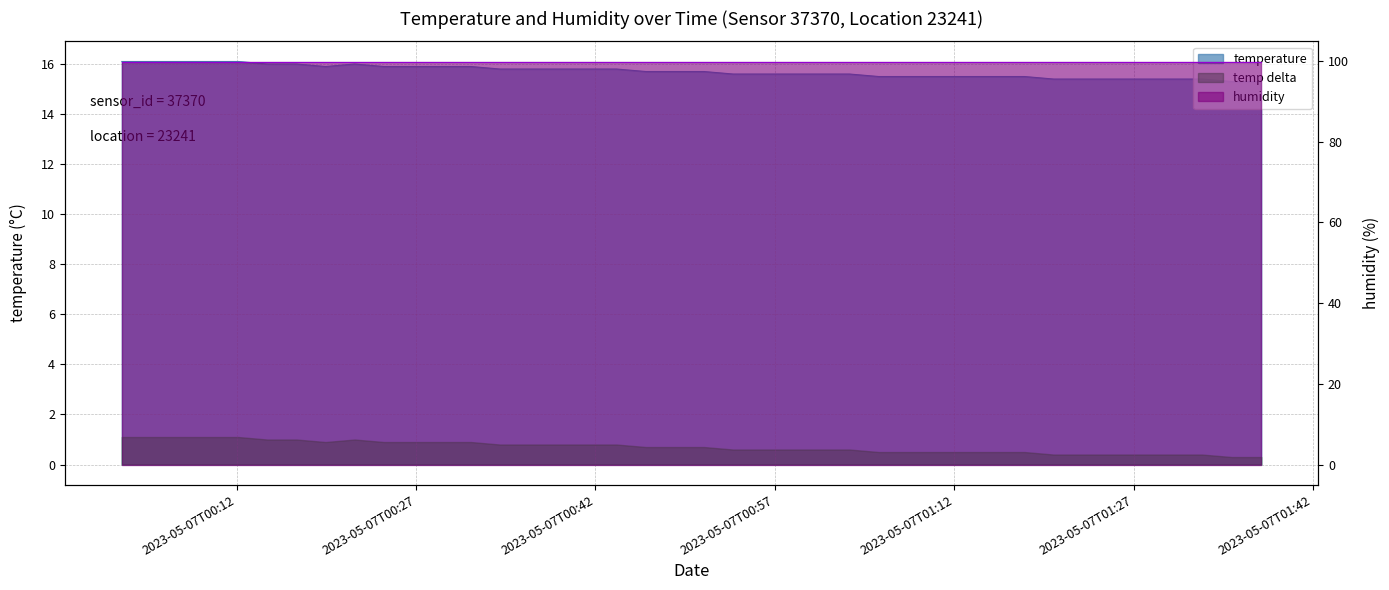

What is the change in value from 2023-05-07T00:55:57 to 2023-05-07T01:25:11?

-0.2